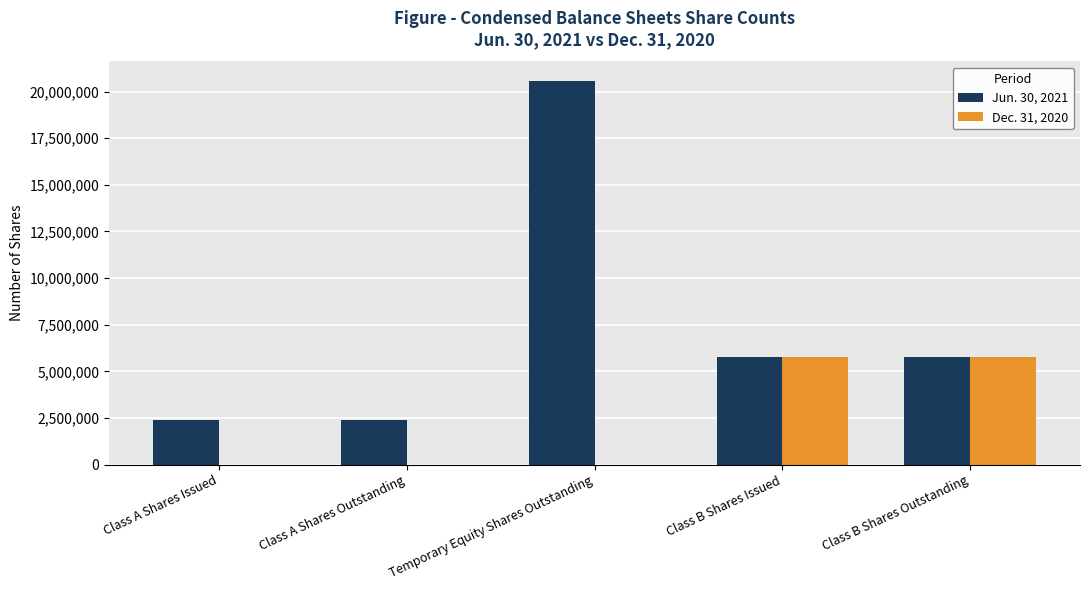

What is the total value across all series at Temporary Equity Shares Outstanding?

20584379